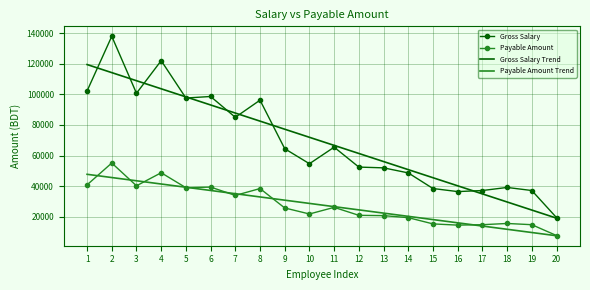

True or false: Gross Salary and Payable Amount cross at least once.

False